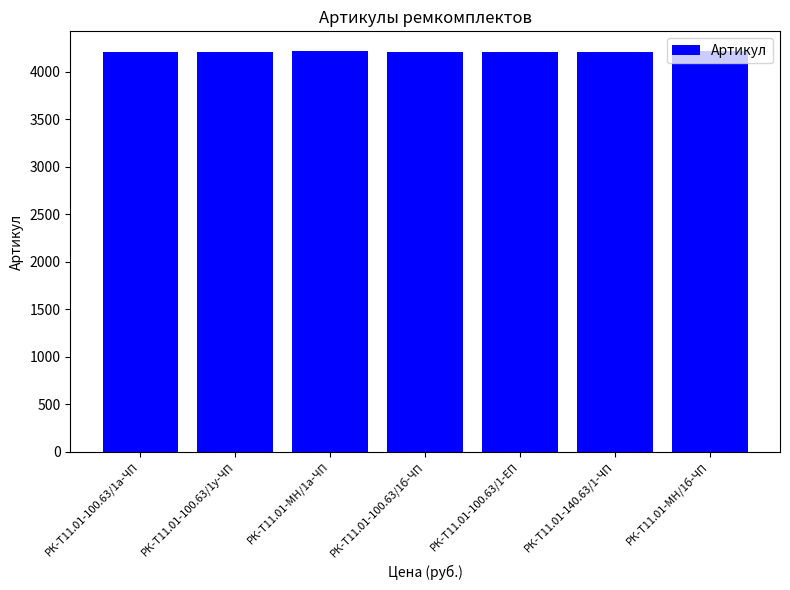

What is the label of the 5th bar from the left?

РК-Т11.01-100.63/1-ЕП